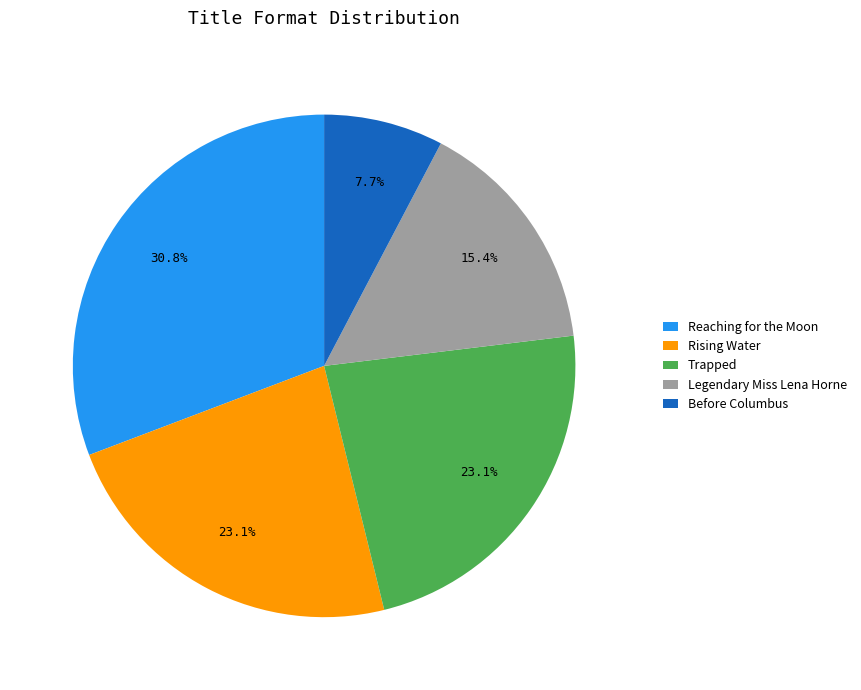

To the nearest percent, what is the combined percentage of Legendary Miss Lena Horne and Reaching for the Moon?

46%